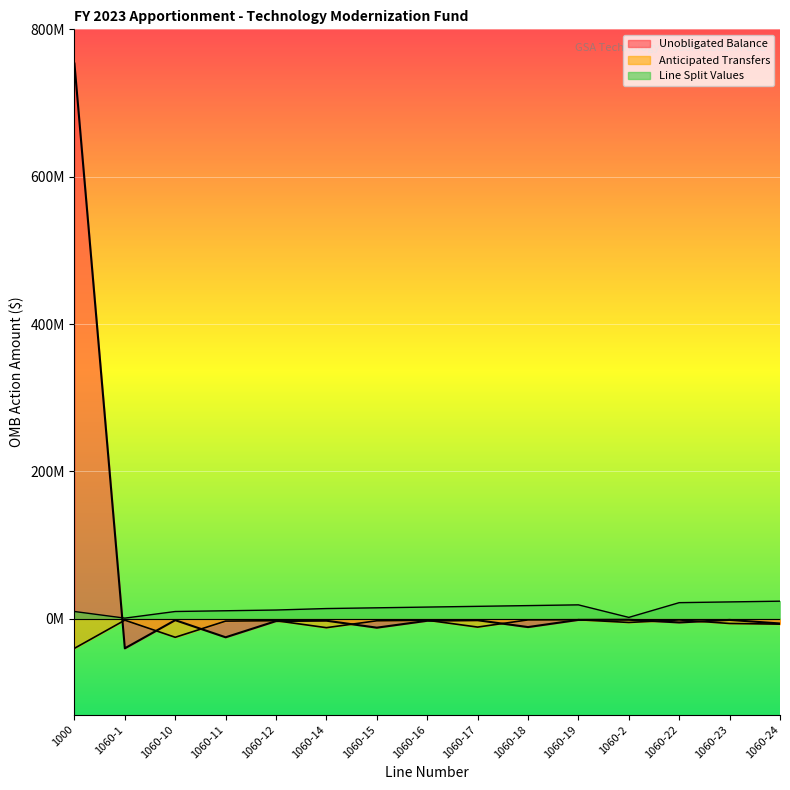

Which series has the widest spread of values?

Unobligated Balance